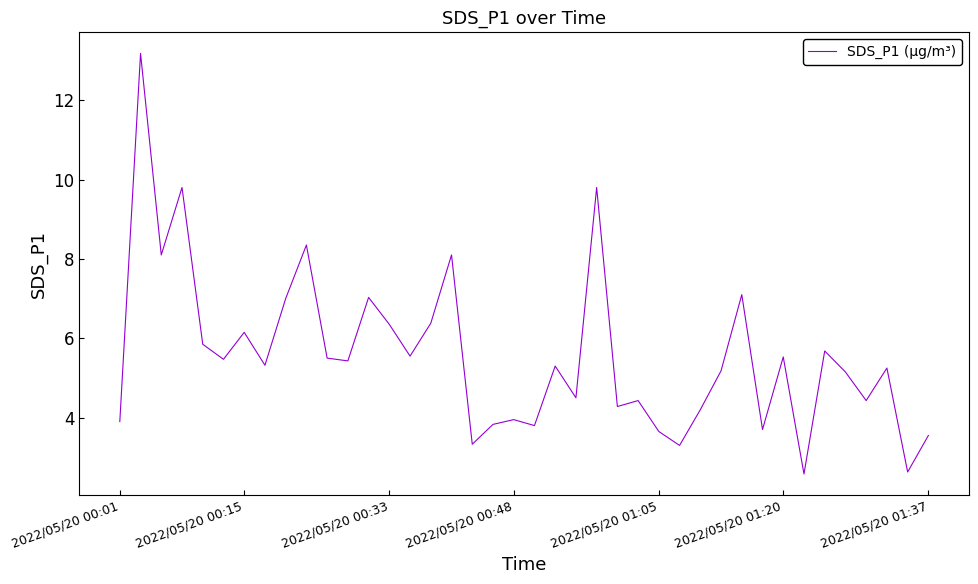

How many lines are shown in the chart?

1